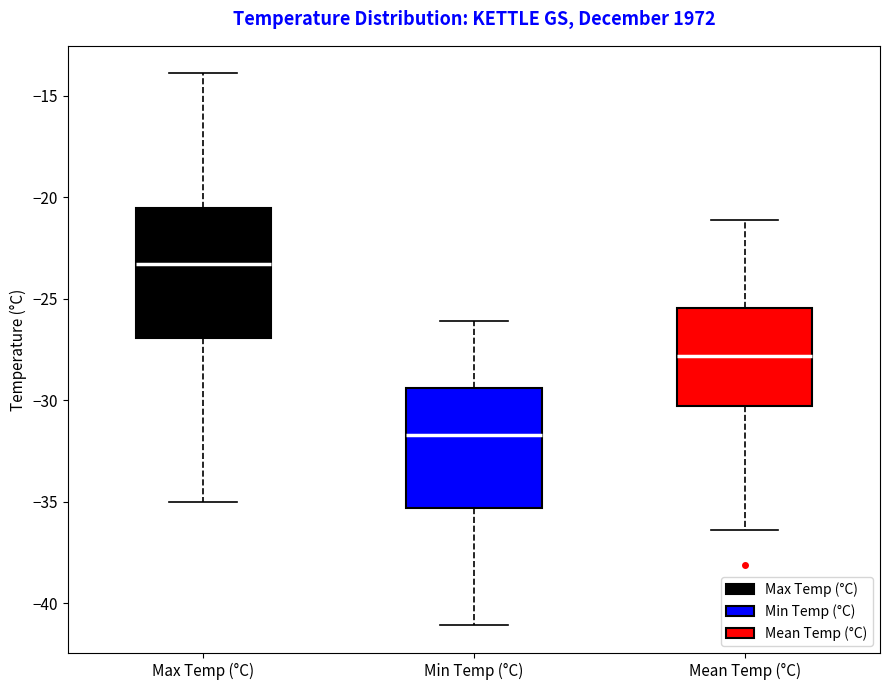

Where does the lower whisker of the box for Min Temp (°C) end on the y-axis? The values are not printed on the chart, so give them approximately, as read against the axis.

-41.0